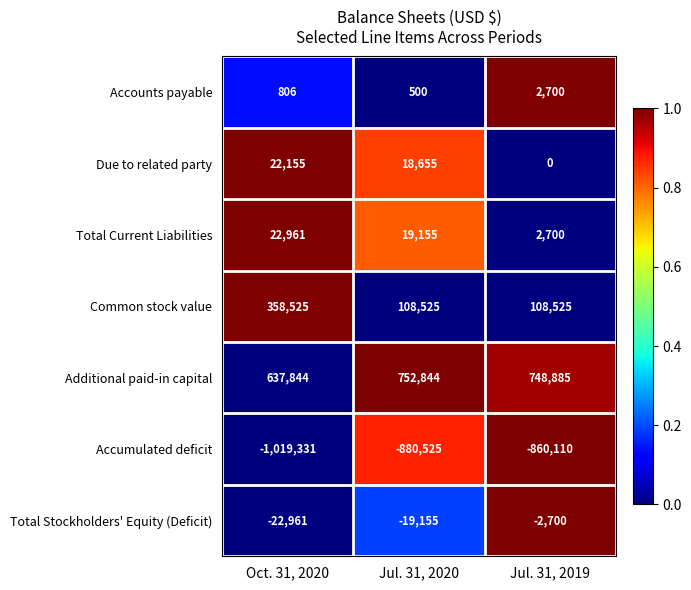

What is the average value of the Accumulated deficit series?

-919989